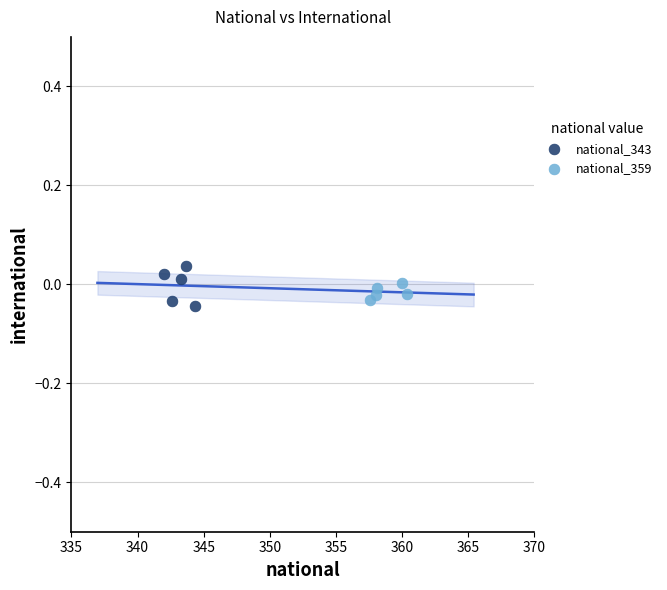

Which series has the widest spread of Y values?

national_343